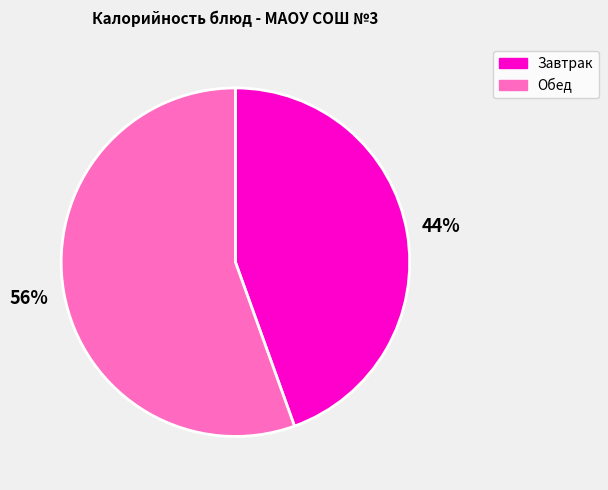

Is there a majority slice in this chart?

Yes